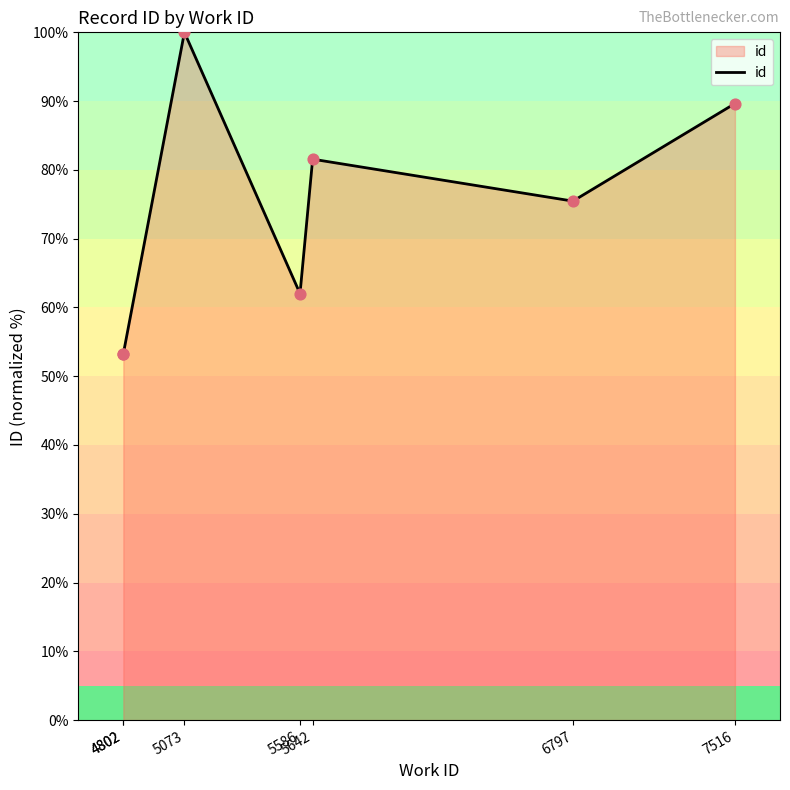

Approximately how many times larger is the value at 4802 compared to 7516?

0.6